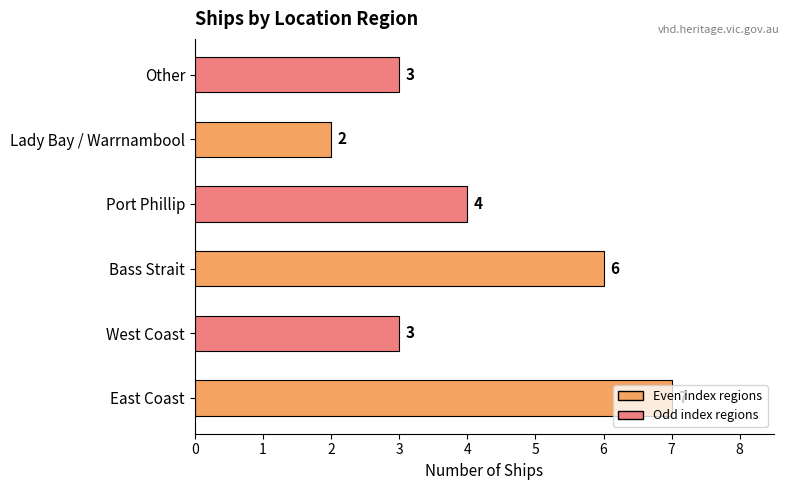

What is the maximum value shown in the chart?

7